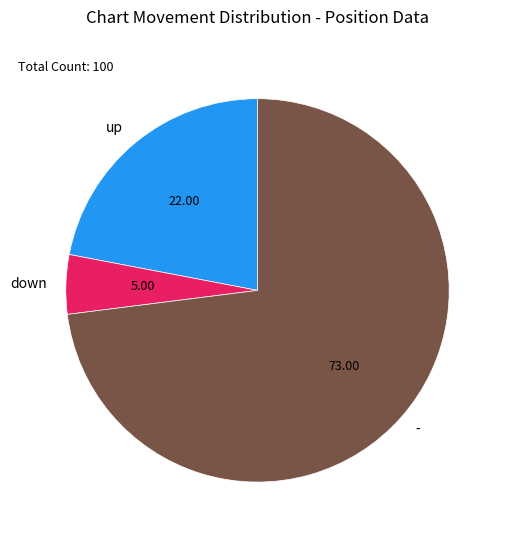

Which category has the smallest portion of the pie?

down